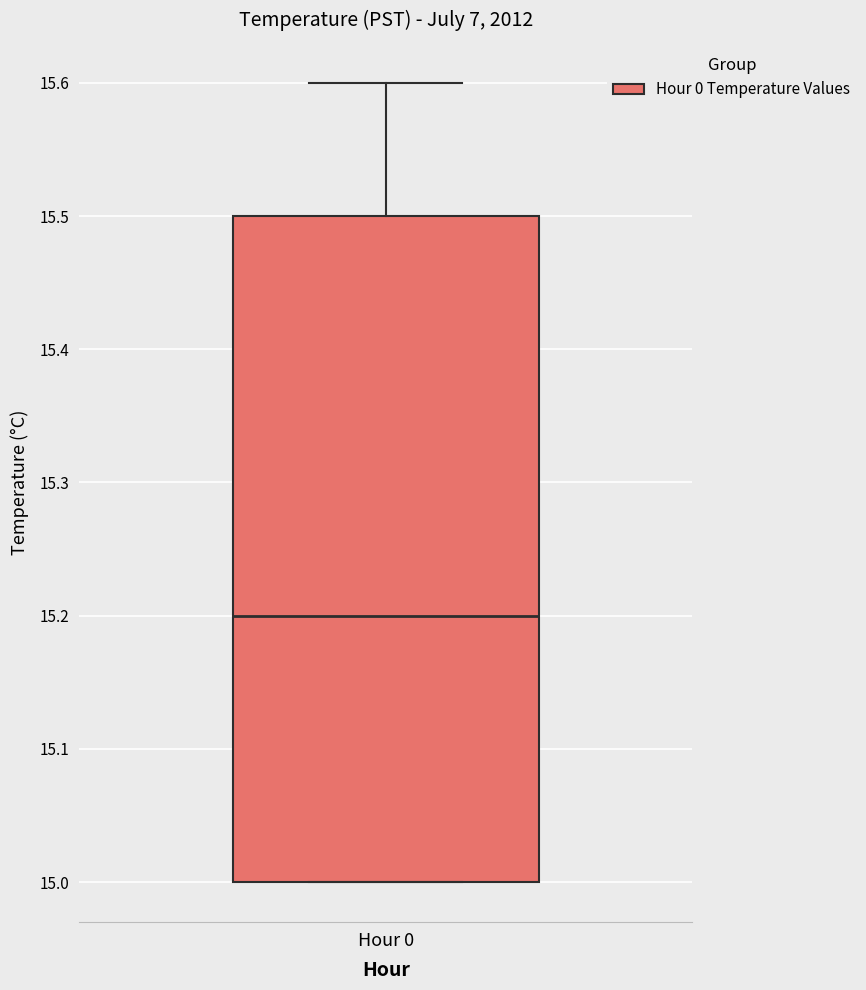

Transcribe this box plot: give where the median line is, the range the box spans, and where the two whiskers end, as read against the y-axis. The values are not printed on the chart, so give them approximately, as read against the axis.

median 15.2, box 15.0 to 15.5, whiskers 15.0 to 15.6